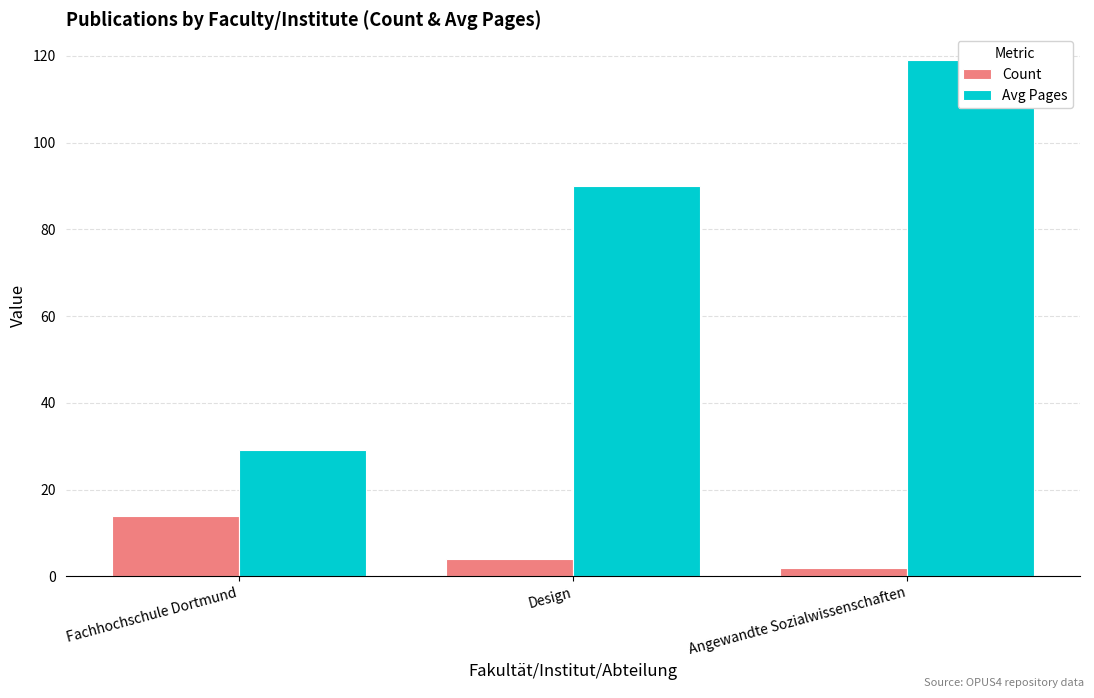

Reading left to right, list all the values displayed in this chart.

Count: Fachhochschule Dortmund=14	Design=4	Angewandte Sozialwissenschaften=2
Avg Pages: Fachhochschule Dortmund=29	Design=90	Angewandte Sozialwissenschaften=119